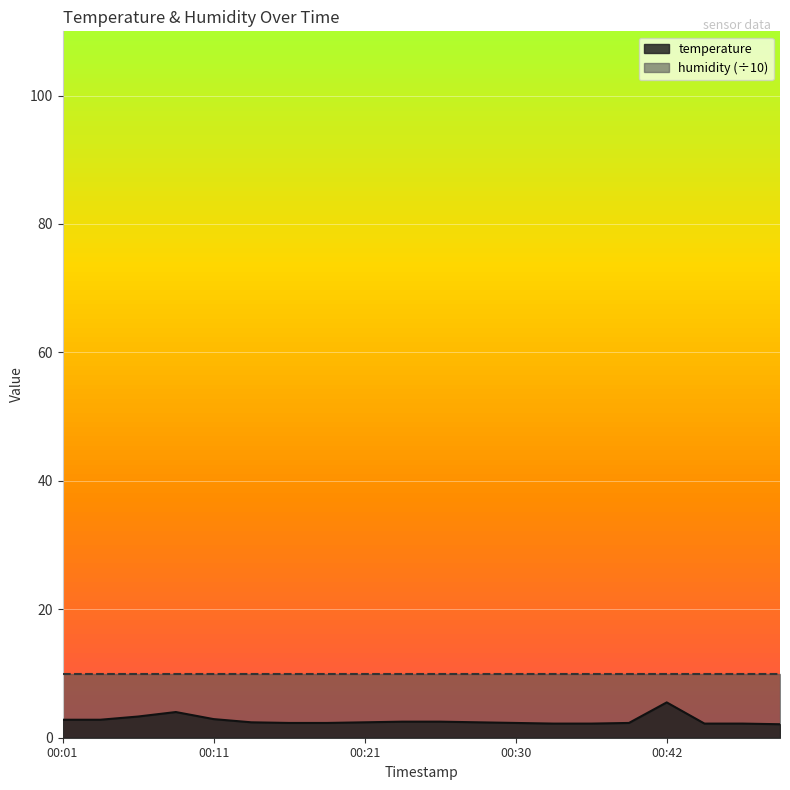

What is the difference between the maximum and minimum values?

3.4